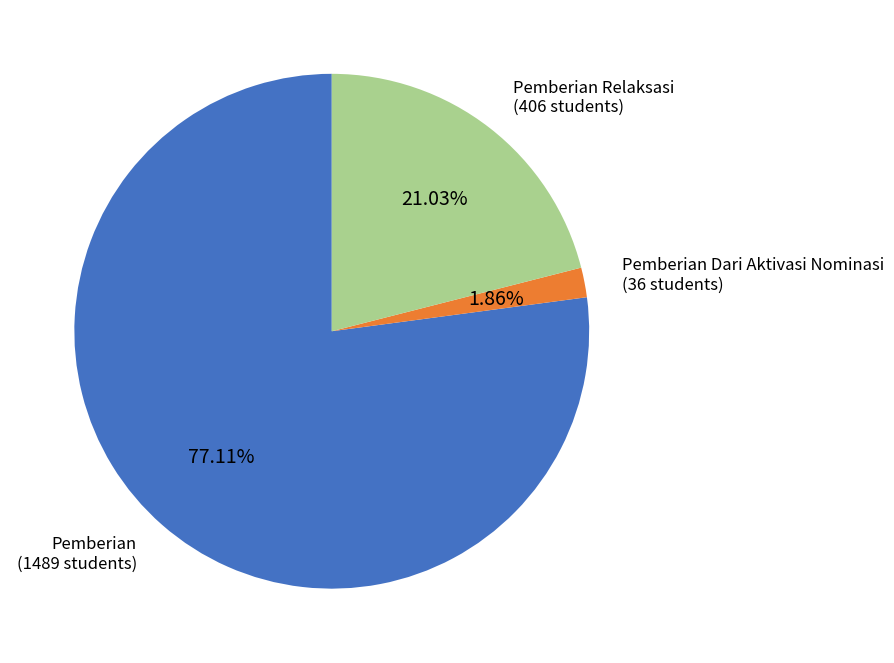

How many segments does this pie chart have?

3